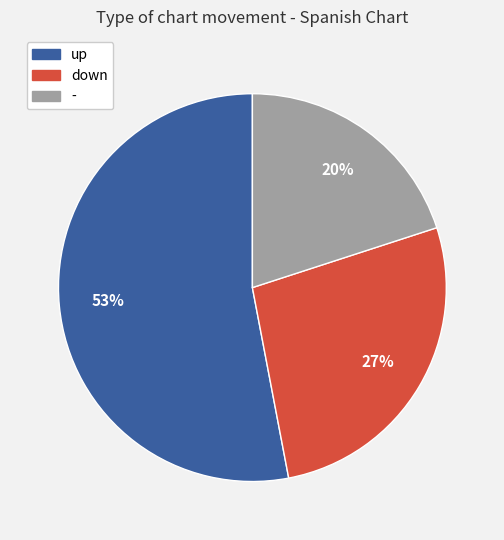

Rank the categories by value from lowest to highest.

-, down, up